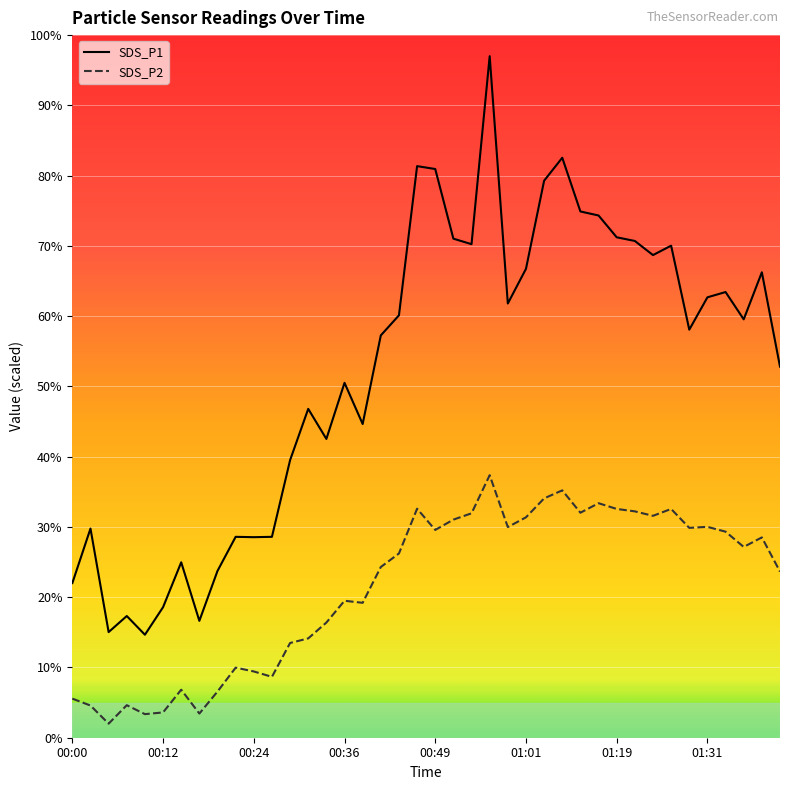

True or false: SDS_P1 and SDS_P2 intersect in this chart.

False